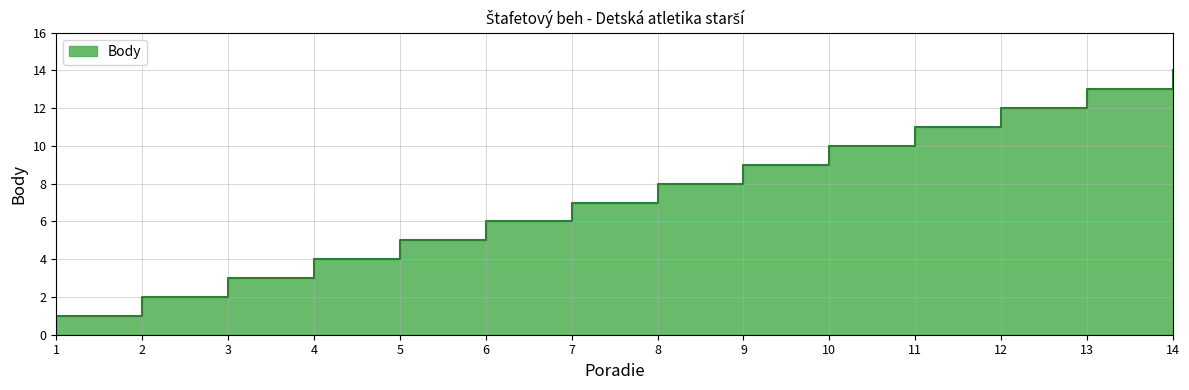

What is the ratio of the value at 2 to the value at 6?

0.3